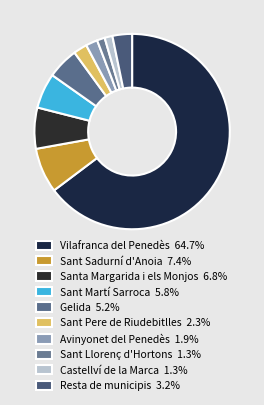

The Sant Llorenç d'Hortons slice represents 11% of the pie. True or false?

False